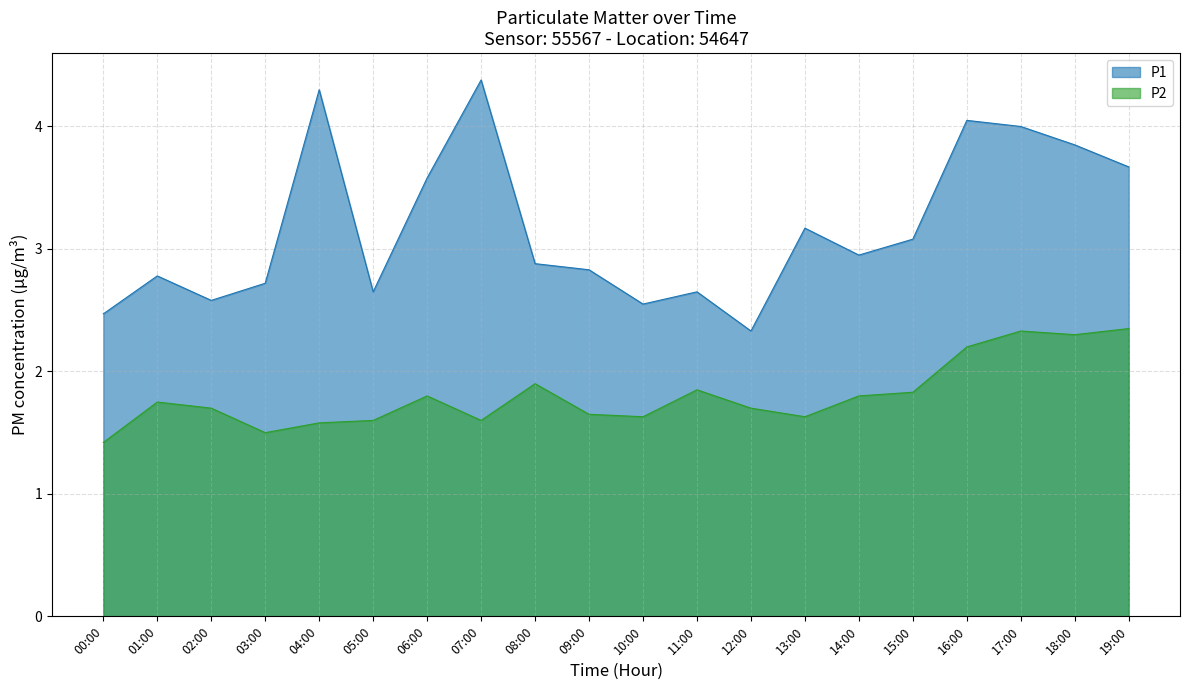

What is the spread (max minus min) of values at 12:00?

0.6